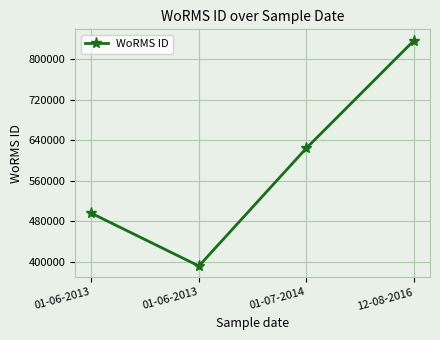

How many data points are less than 624513?

2